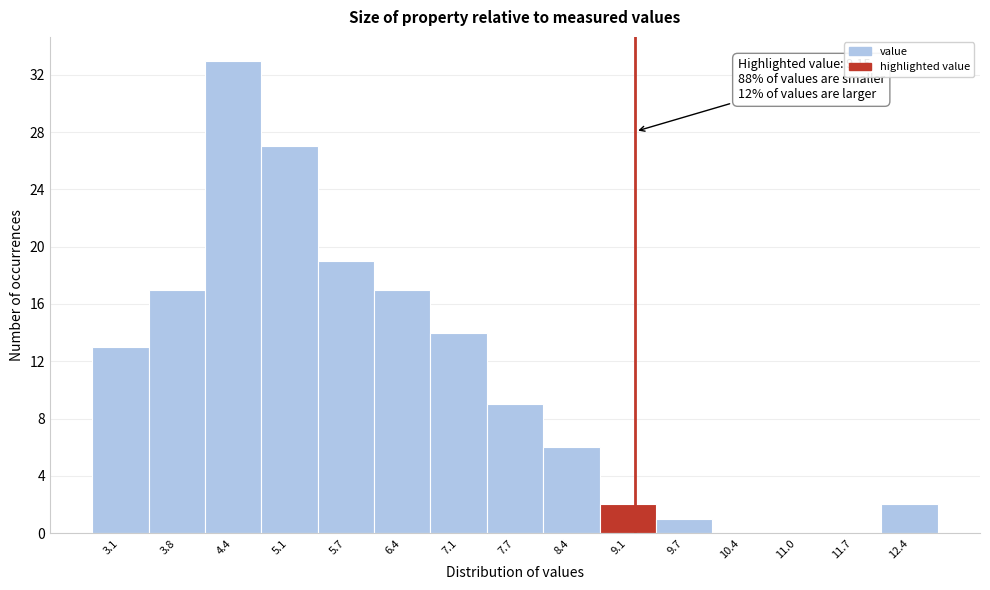

Which range on the x-axis has the tallest bar?

4.1 to 4.8